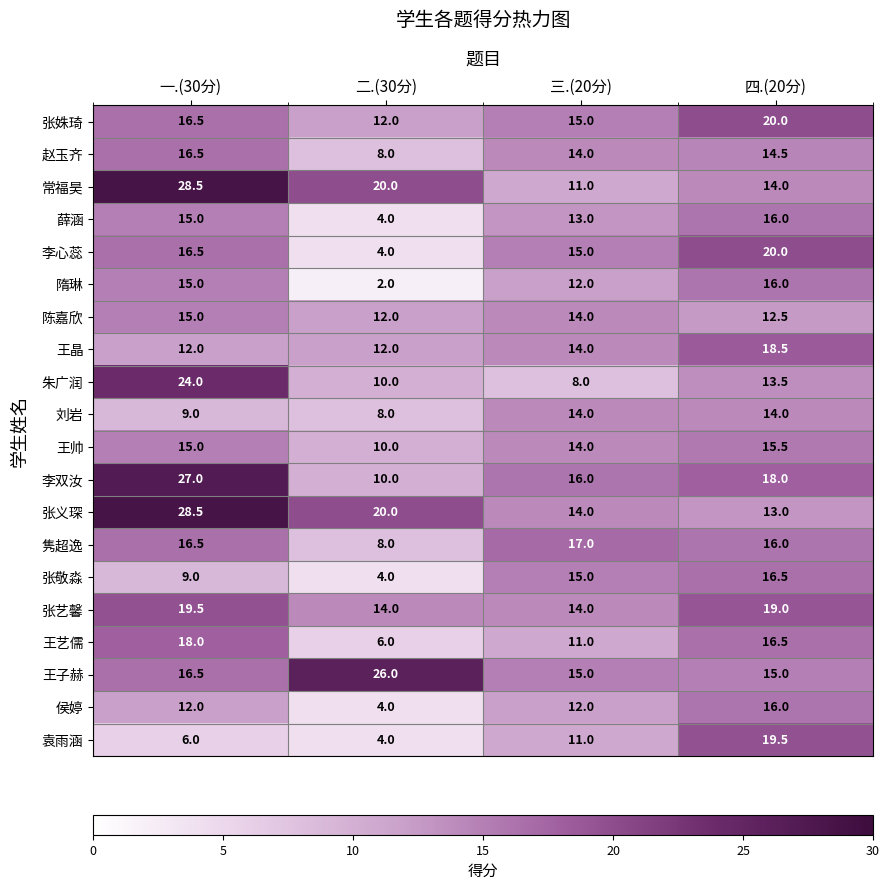

Which category has the highest value in the 王艺儒 series?

一.(30分)